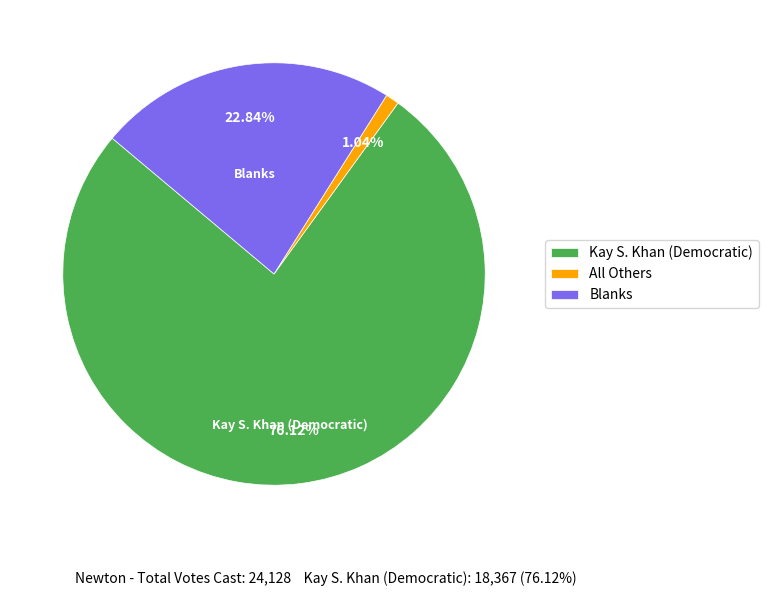

Combined, what portion of the pie is Kay S. Khan (Democratic) and All Others?

77.2%